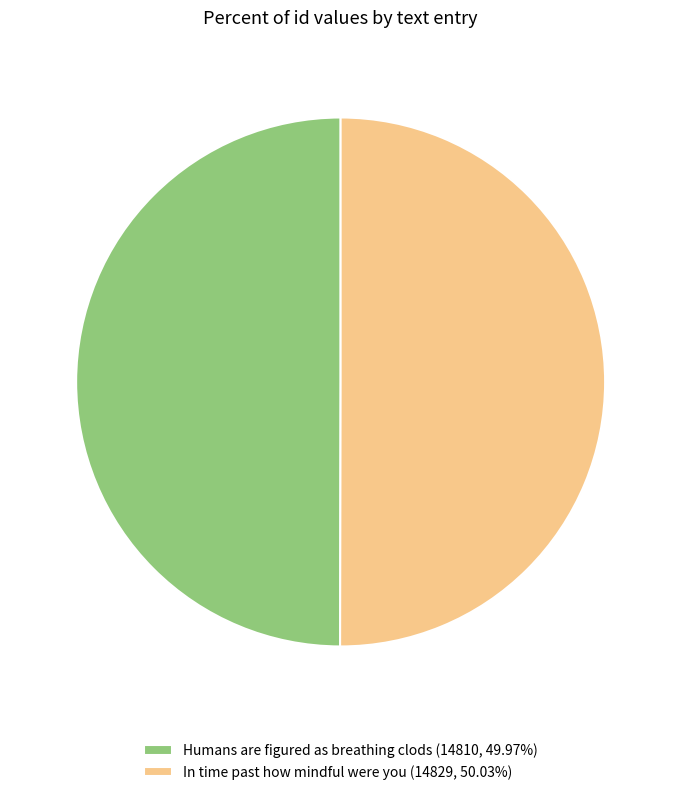

Is the sum of In time past how mindful were you (14829, 50.03%) and Humans are figured as breathing clods (14810, 49.97%) greater than half?

Yes